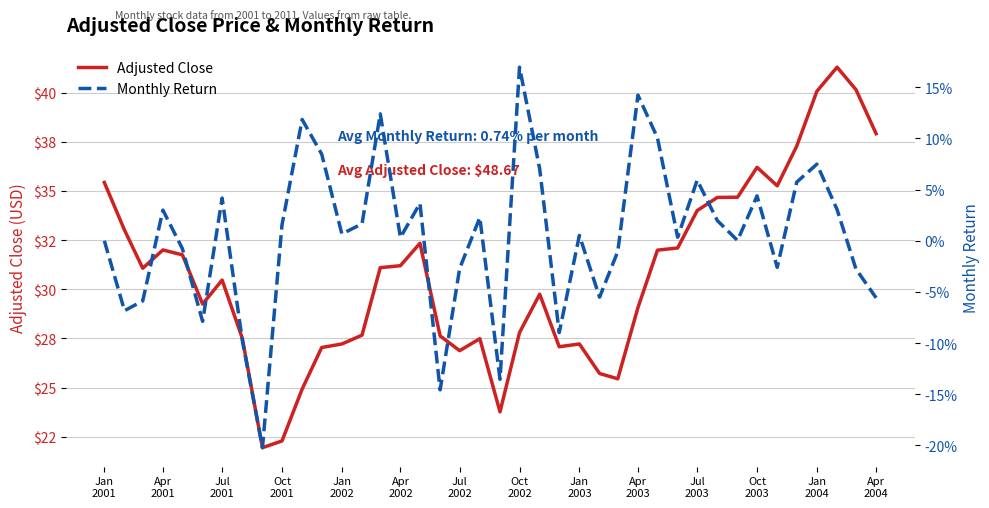

Does the chart display data point markers on the line(s)?

No